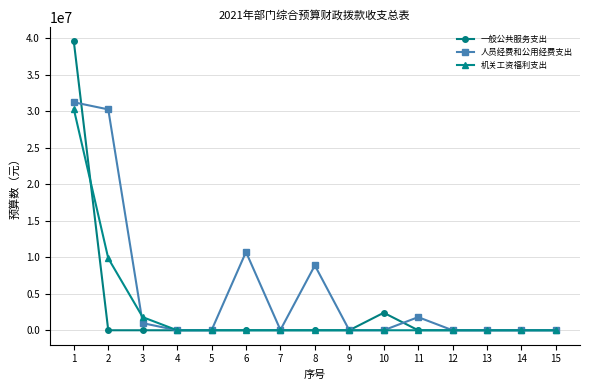

List the series in order of their peak value, highest first.

一般公共服务支出, 人员经费和公用经费支出, 机关工资福利支出